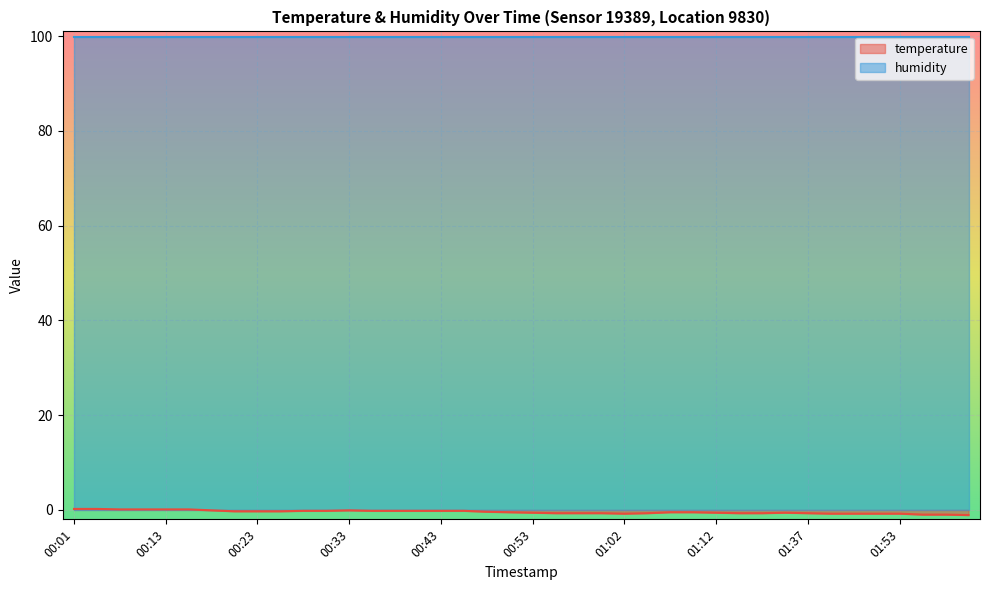

How many data points are less than 0?

34